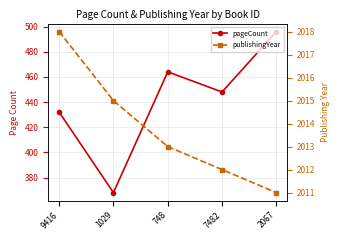

Between 7482 and 2067, which series saw the biggest shift?

pageCount